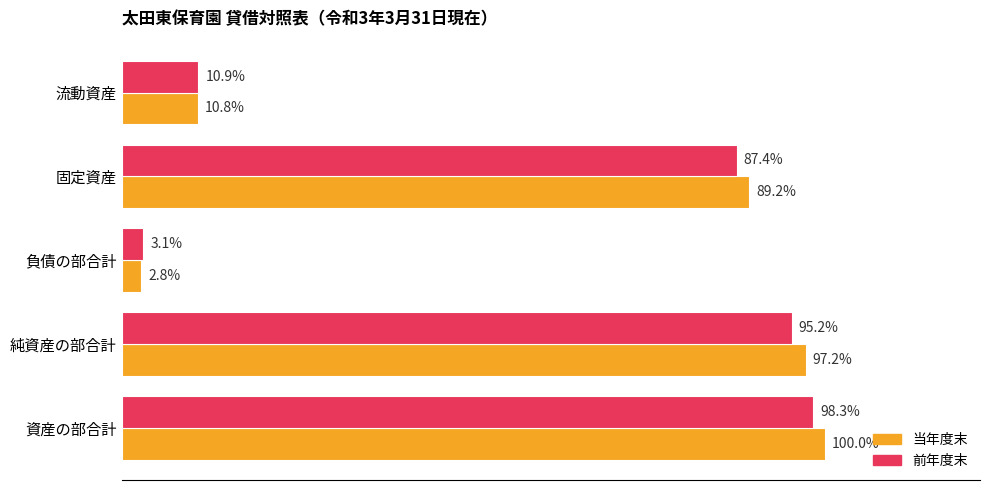

What are all the series names shown in the legend?

当年度末, 前年度末